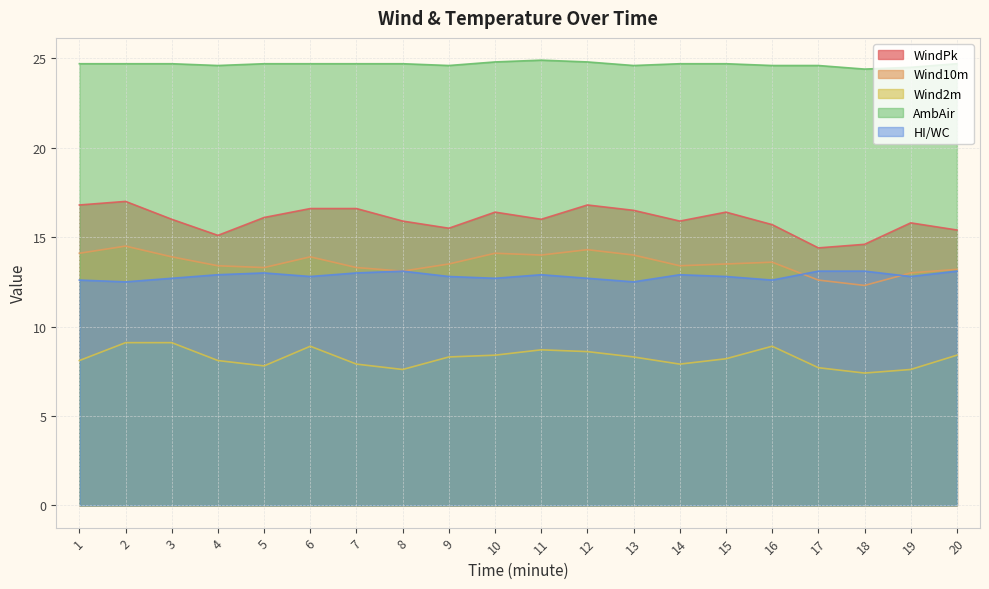

Count the number of categories in the chart.

20